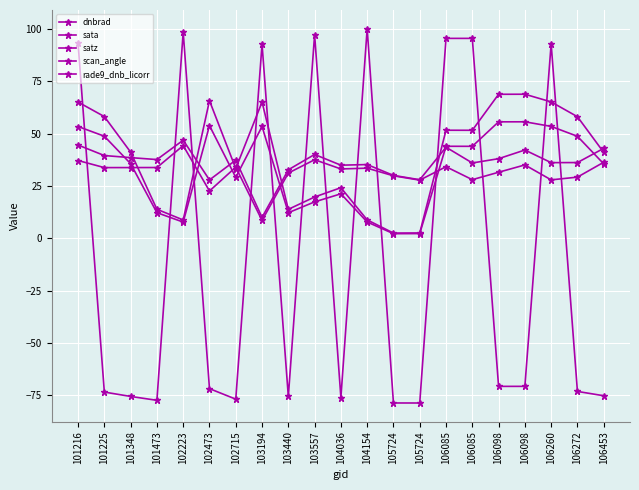

What is the sum of the scan_angle values at 106260 and 103440?

65.8